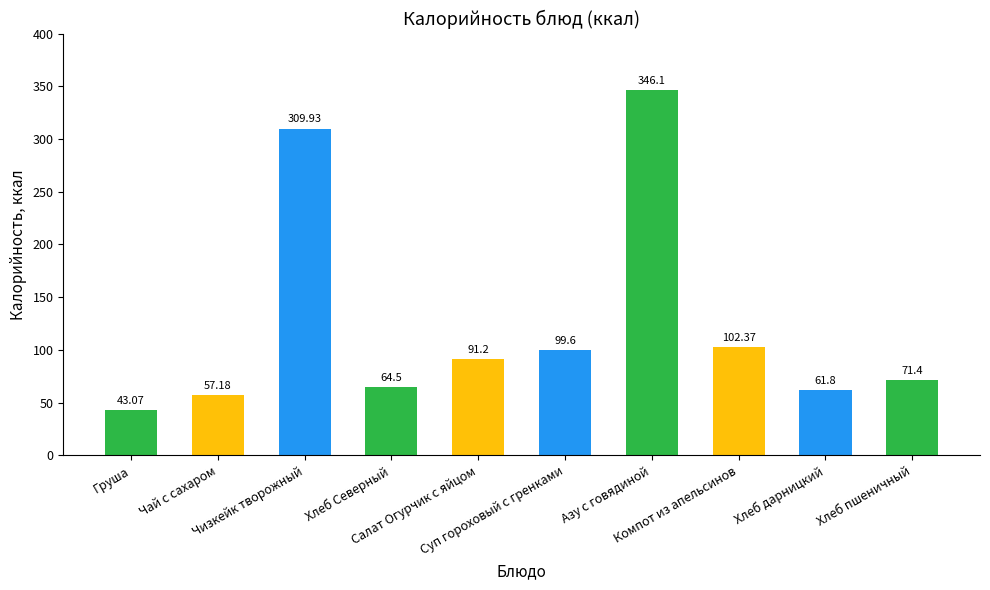

How many bars are there in total?

10